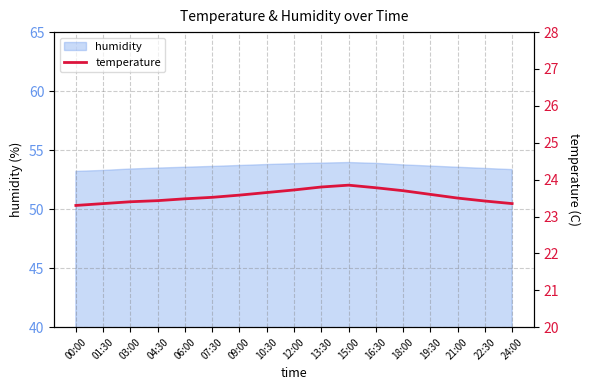

Rank the categories by value from highest to lowest.

15:00, 13:30, 16:30, 12:00, 18:00, 10:30, 19:30, 09:00, 07:30, 21:00, 06:00, 04:30, 22:30, 03:00, 01:30, 24:00, 00:00